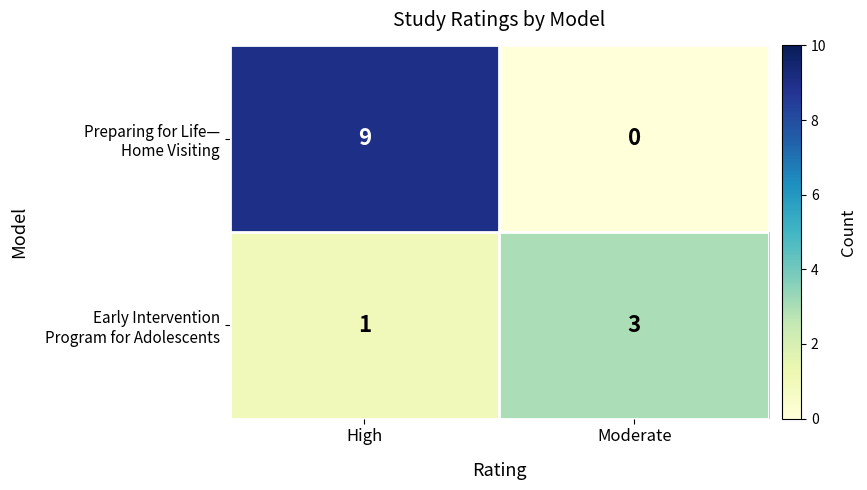

What is the greatest value displayed?

9